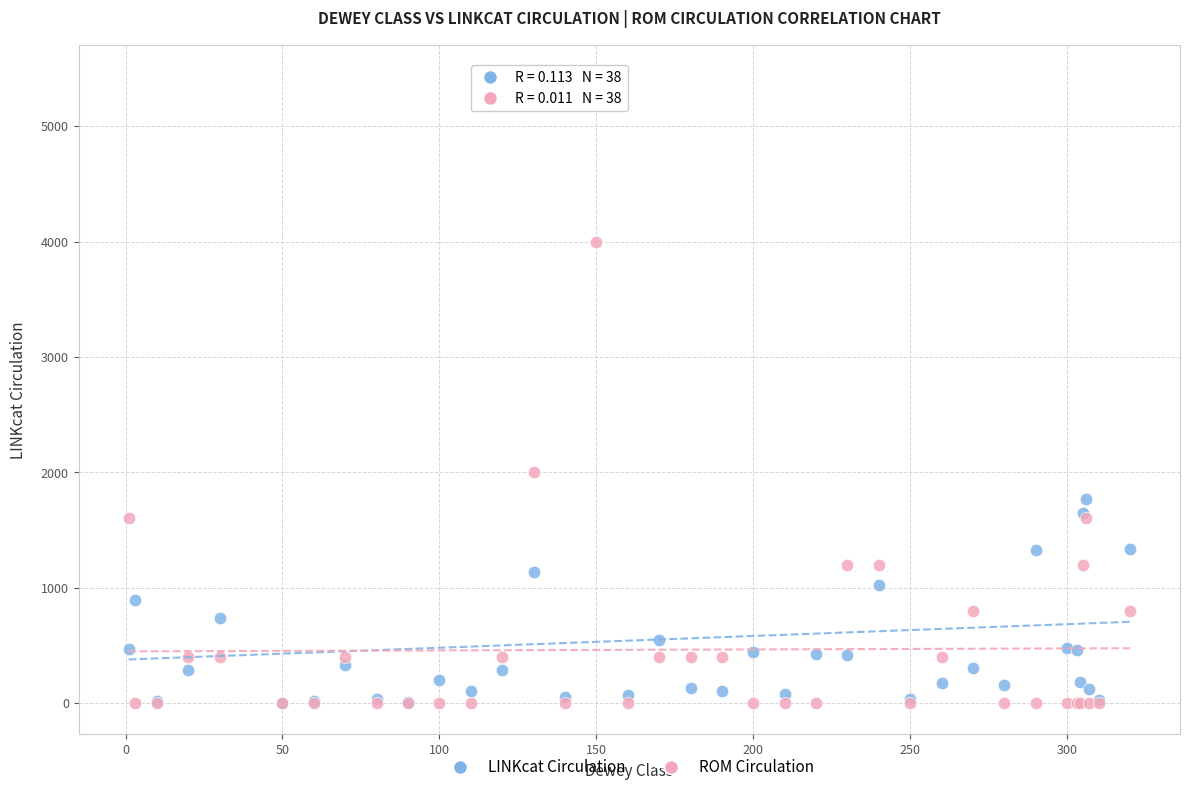

Across all series, what Y value is closest to 2717?

2000